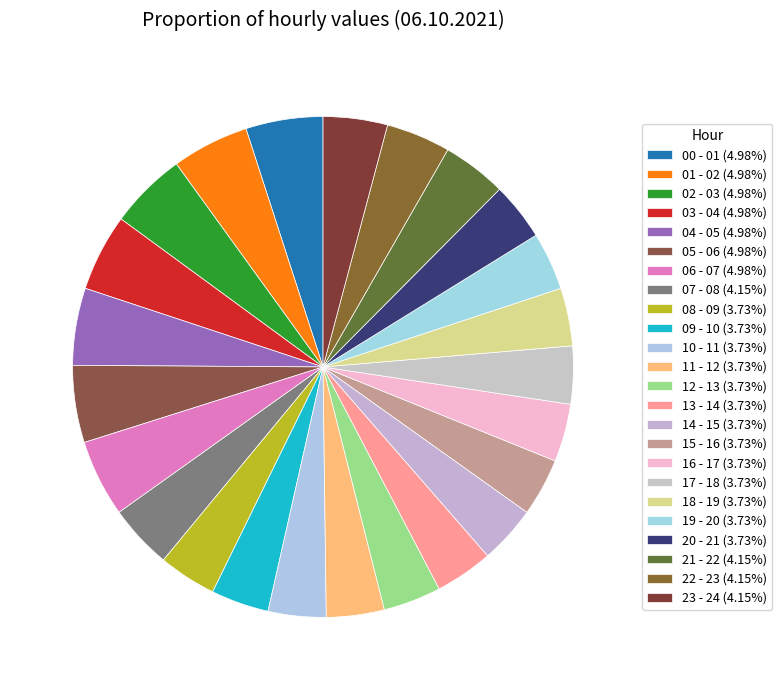

Count the number of slices in the pie.

24